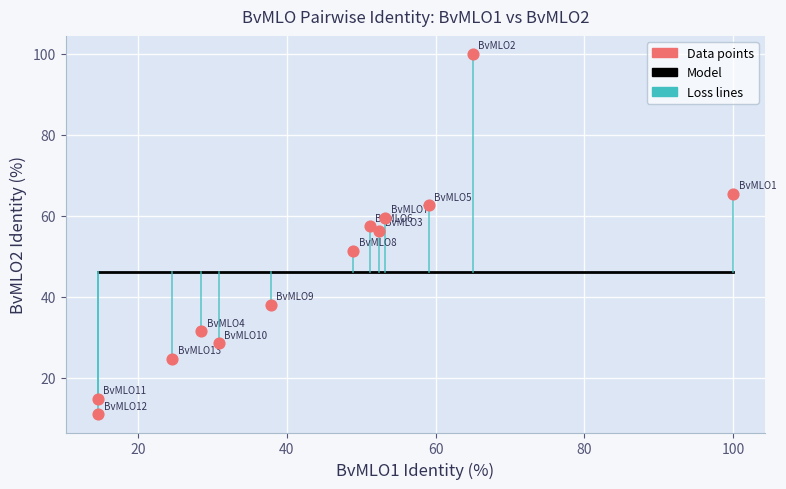

What is the range of X values (max minus min)?

85.4